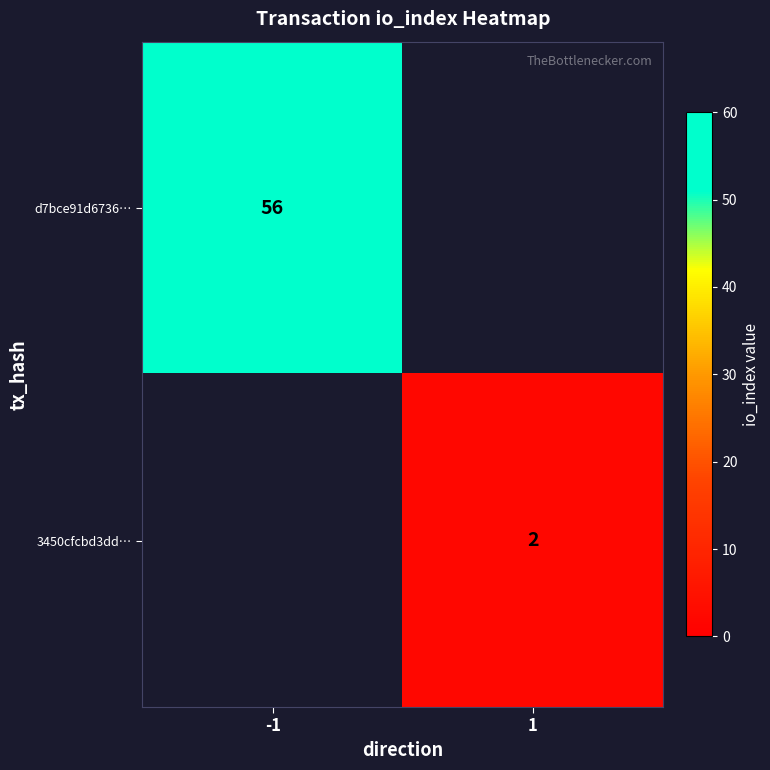

The 3450cfcbd3dd… series shows 3 at 1. True or false?

False